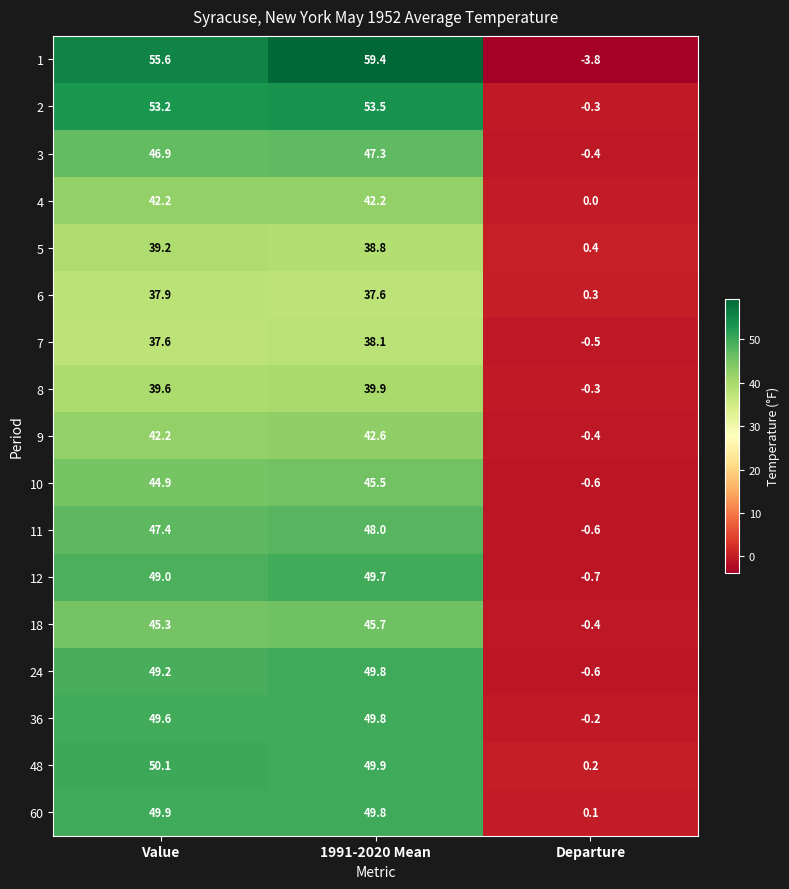

What is the difference between the 4 values at Departure and 1991-2020 Mean?

42.2